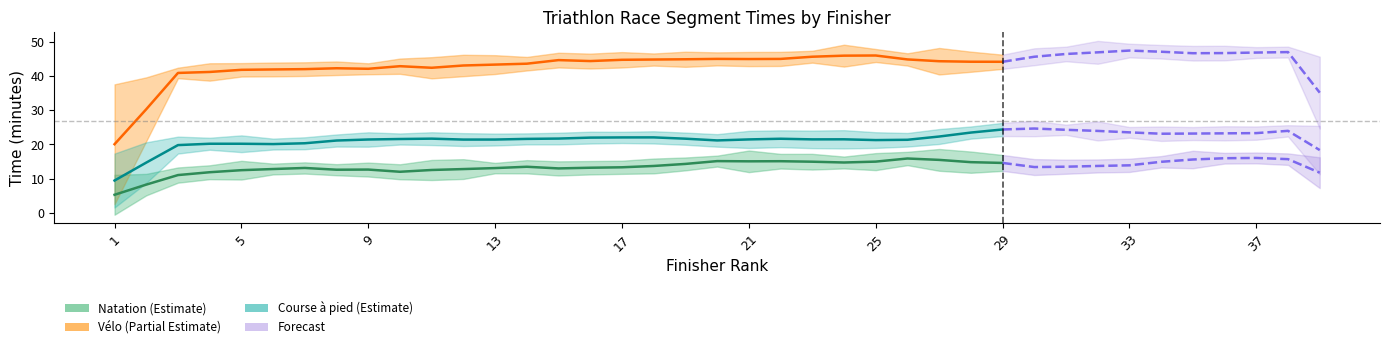

Rank the series at 26 from highest to lowest value.

Velo, Course, Natation